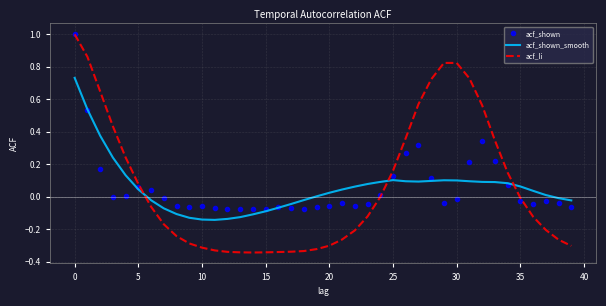

What is the maximum value shown in the chart?

1.0